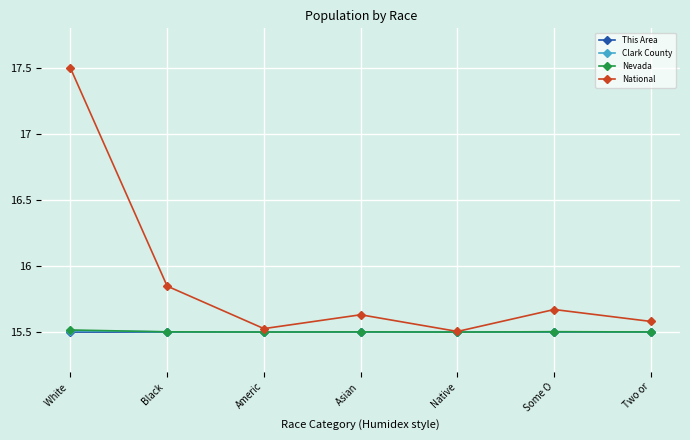

What position from the right is Asian ?

4